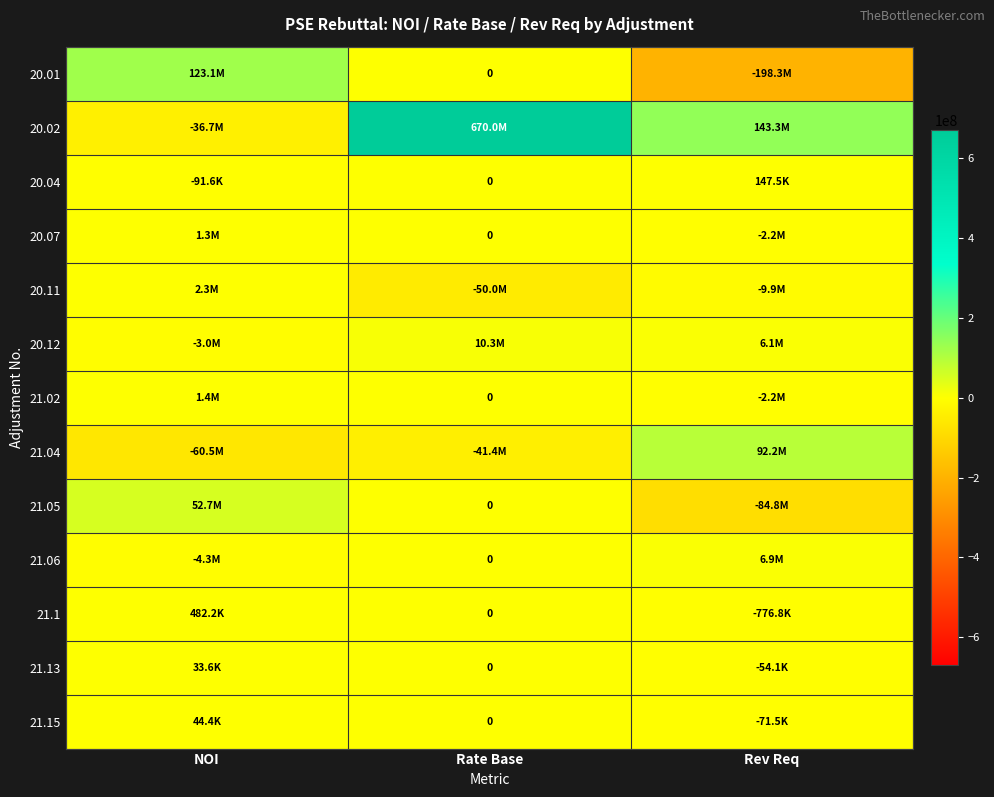

What is the average value of the 21.13 series?

-6839.4